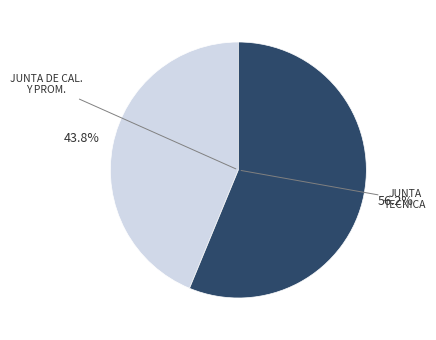

To the nearest percent, what is the average slice percentage?

50%